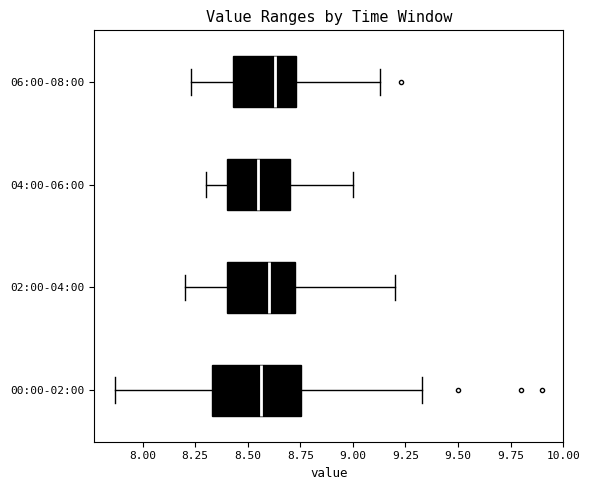

Where does the left whisker of the box for 06:00-08:00 end on the x-axis? The values are not printed on the chart, so give them approximately, as read against the axis.

8.25